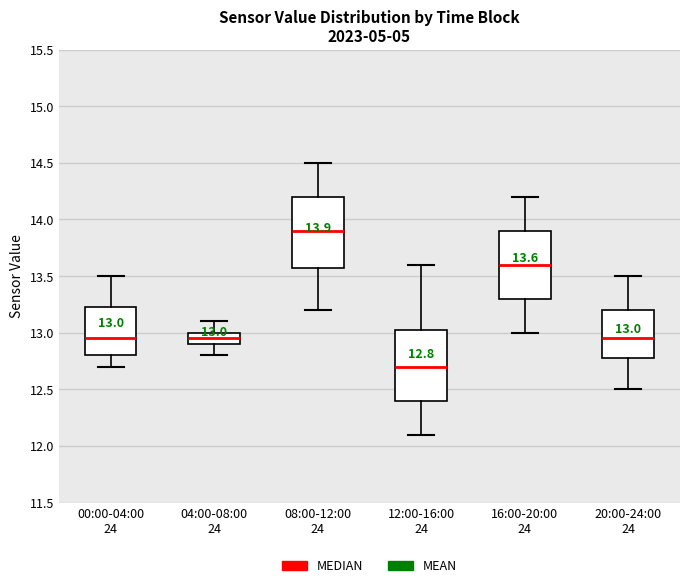

Which box has the highest median line?

08:00-12:00 24